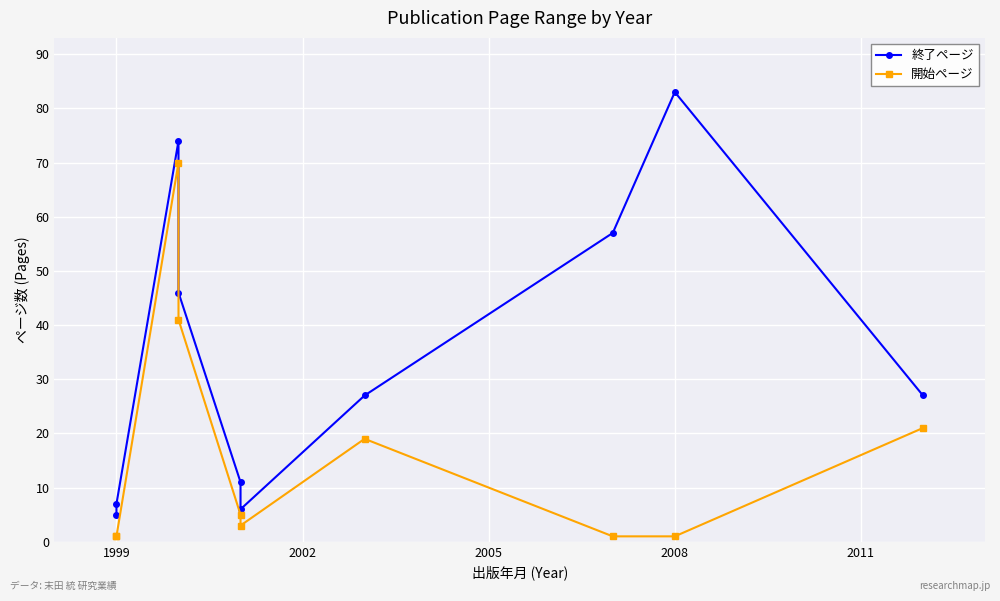

How many values in the 開始ページ series exceed 5?

4